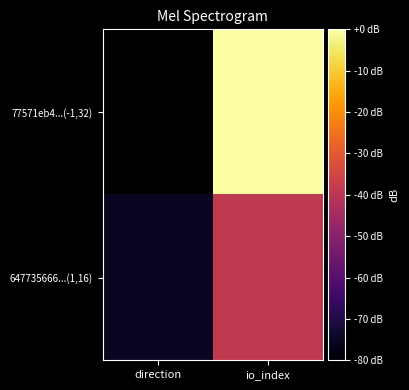

Rank the series by their maximum value, from lowest to highest.

647735666...(1,16), 77571eb4...(-1,32)